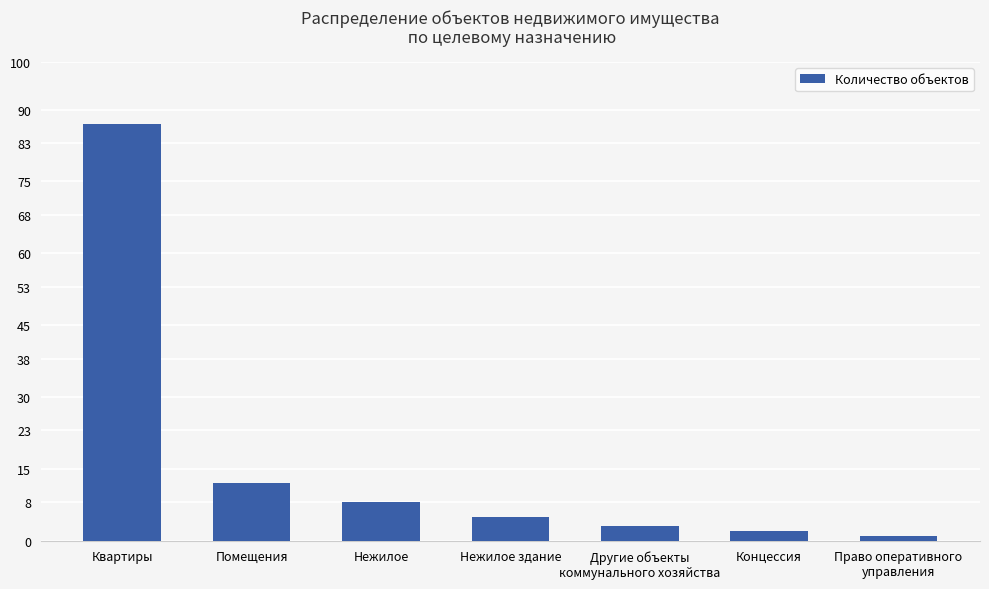

Reading left to right, transcribe all the data shown in this chart.

Квартиры=87	Помещения=12	Нежилое=8	Нежилое здание=5	Другие объекты
коммунального хозяйства=3	Концессия=2	Право оперативного
управления=1